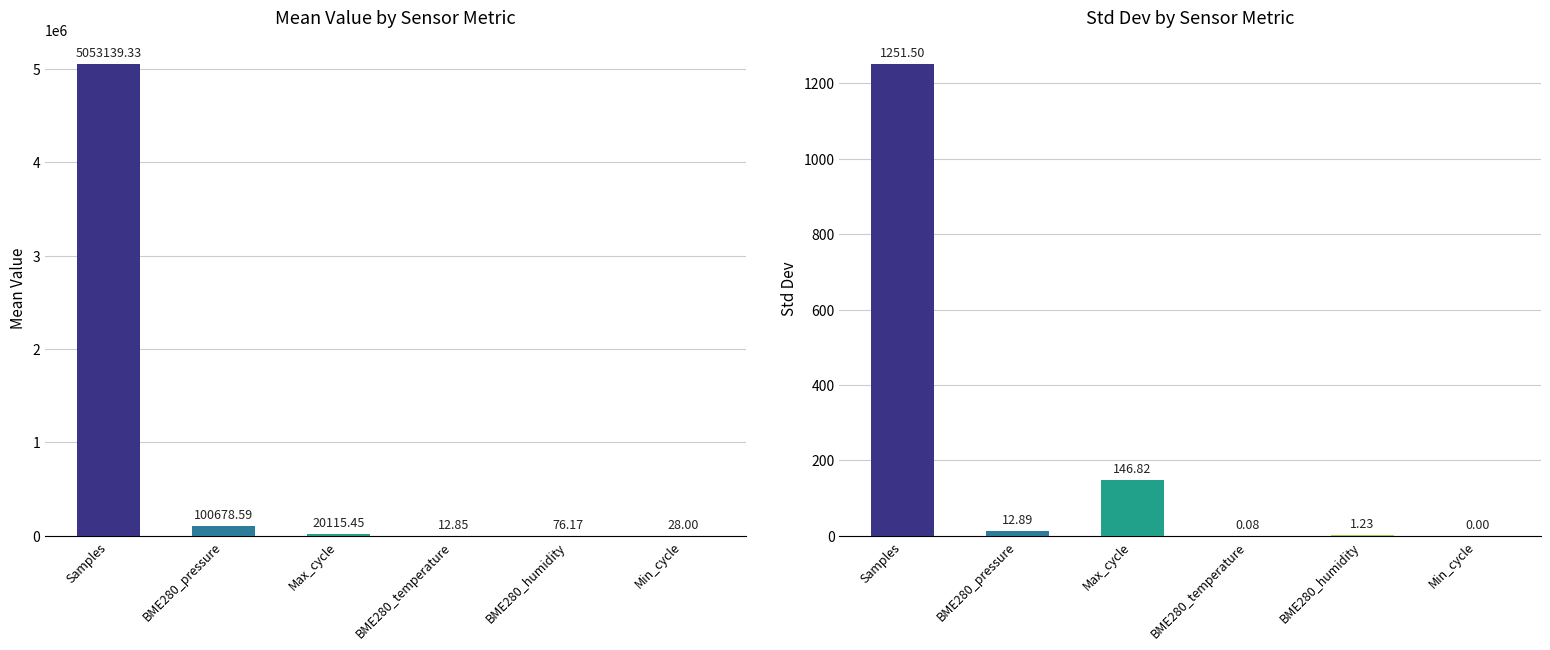

What is the maximum value shown in the chart?

5053139.3